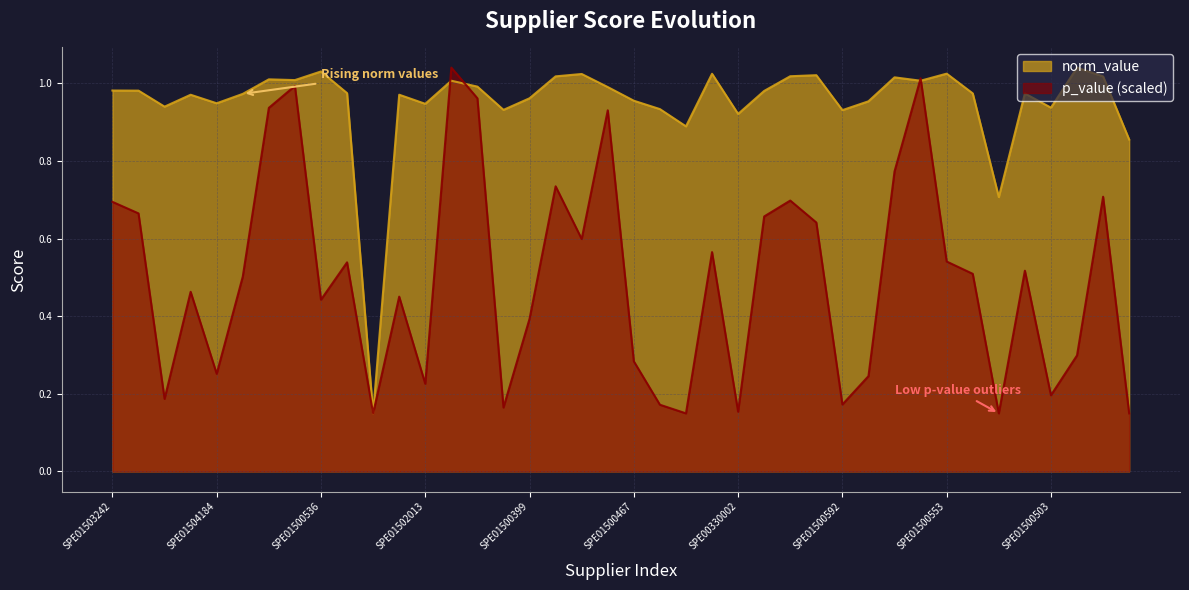

Reading left to right, list all the values displayed in this chart.

p_value: 0.7	0.7	0.2	0.5	0.3	0.5	0.9	1.0	0.4	0.5	0.1	0.5	0.2	1.0	1.0	0.2	0.4	0.7	0.6	0.9	0.3	0.2	0.1	0.6	0.2	0.7	0.7	0.6	0.2	0.2	0.8	1.0	0.5	0.5	0.1	0.5	0.2	0.3	0.7	0.1
norm_value: 1.0	1.0	0.9	1.0	0.9	1.0	1.0	1.0	1.0	1.0	0.1	1.0	0.9	1.0	1.0	0.9	1.0	1.0	1.0	1.0	1.0	0.9	0.9	1.0	0.9	1.0	1.0	1.0	0.9	1.0	1.0	1.0	1.0	1.0	0.7	1.0	0.9	1.0	1.0	0.9